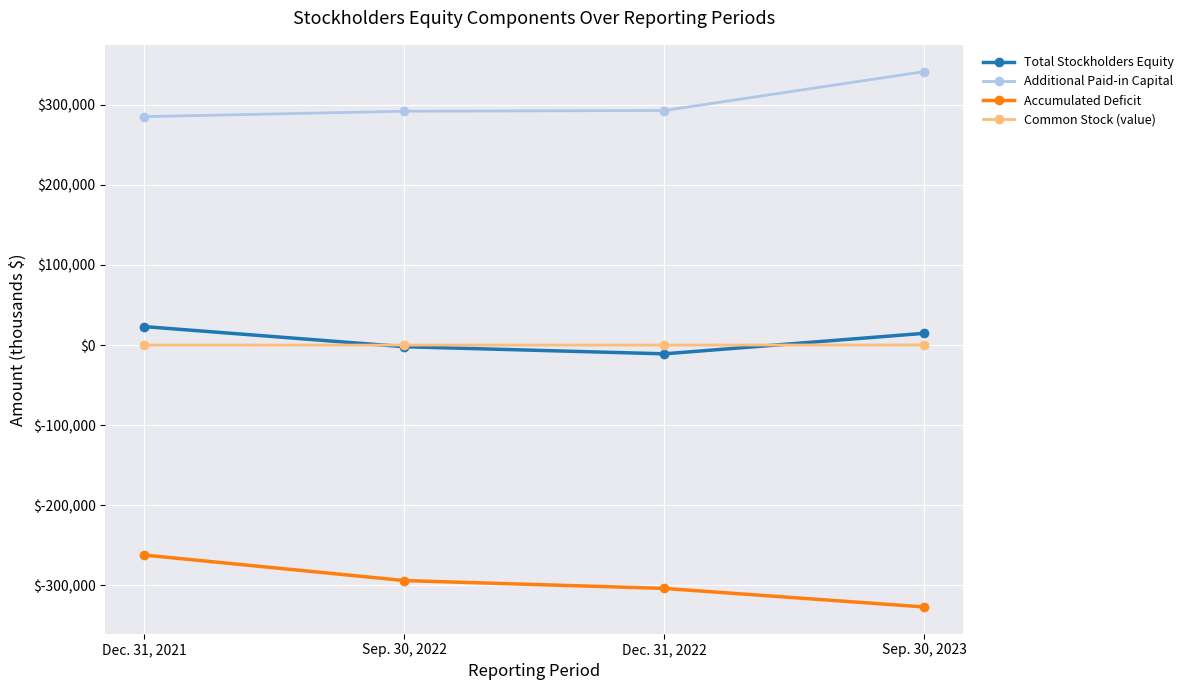

What is the label of the 2nd point from the right?

Dec. 31, 2022